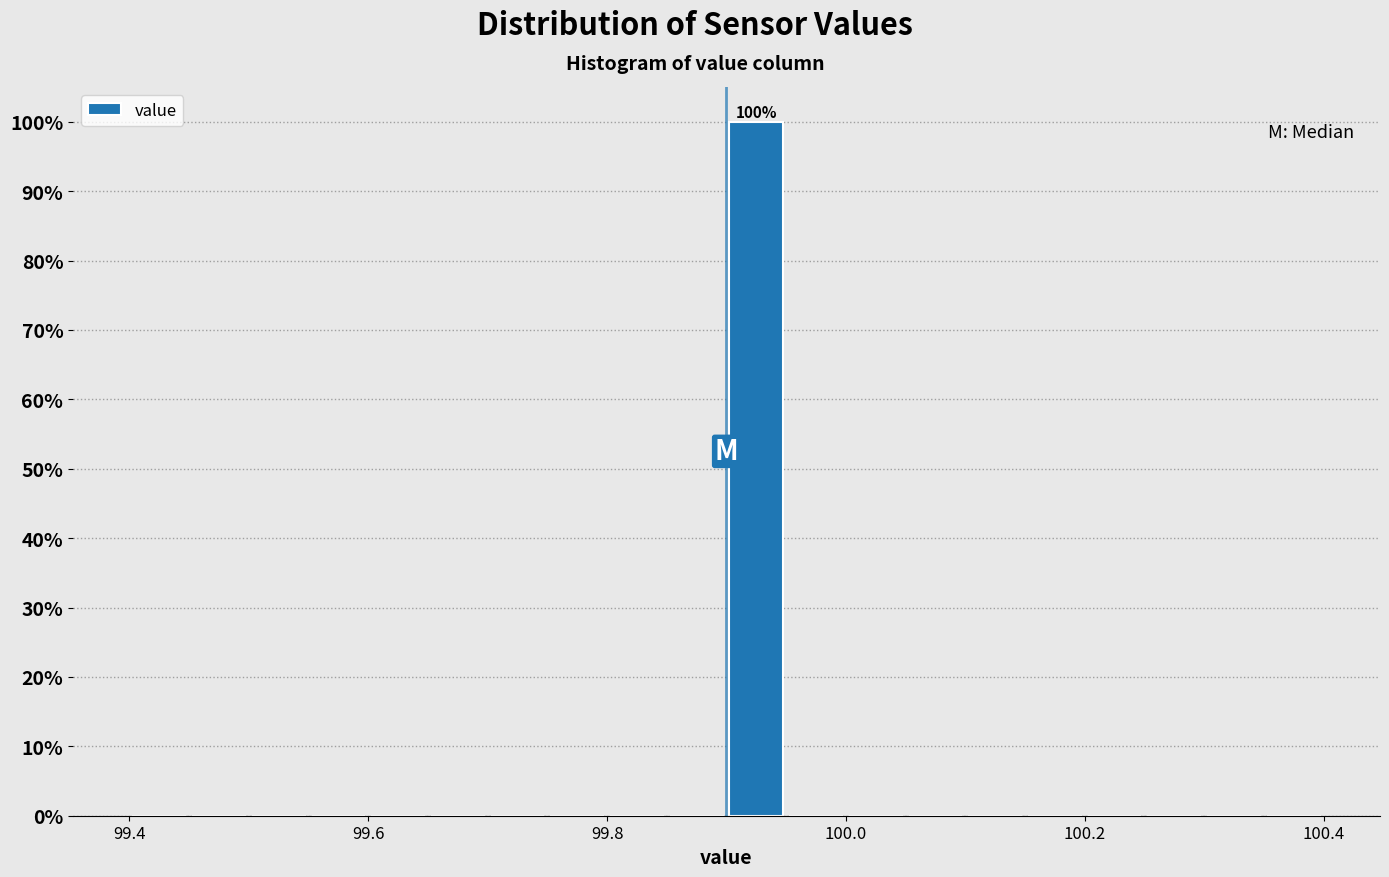

Read against the x-axis, roughly where is the centre of the tallest bar?

99.92